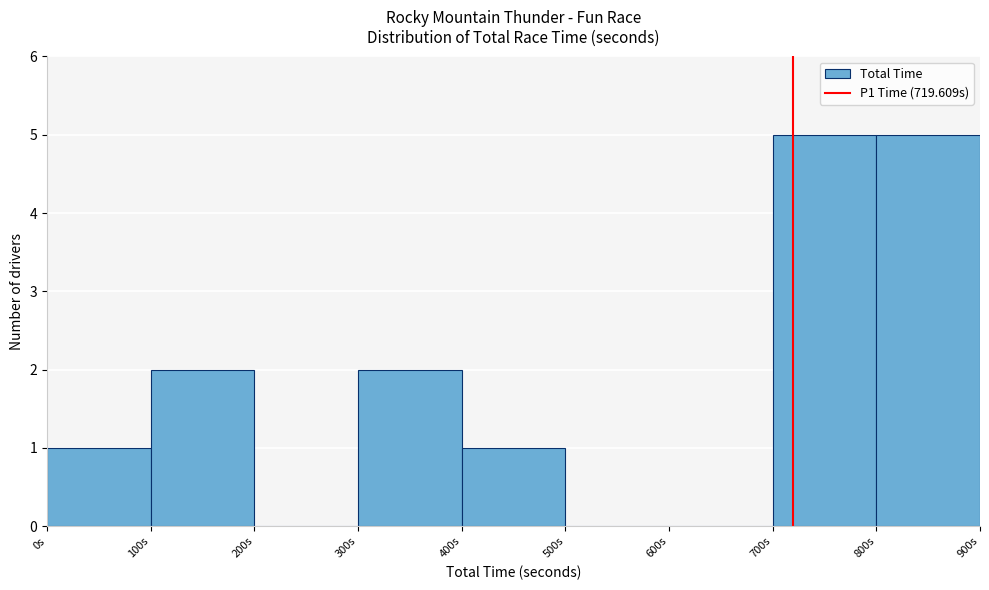

Reading left to right, transcribe this chart: for each bar, give the range it covers on the x-axis and its height. The values are not printed on the chart, so give them approximately, as read against the axis.

0 to 100: 1
100 to 200: 2
200 to 300: 0
300 to 400: 2
400 to 500: 1
500 to 600: 0
600 to 700: 0
700 to 800: 5
800 to 900: 5